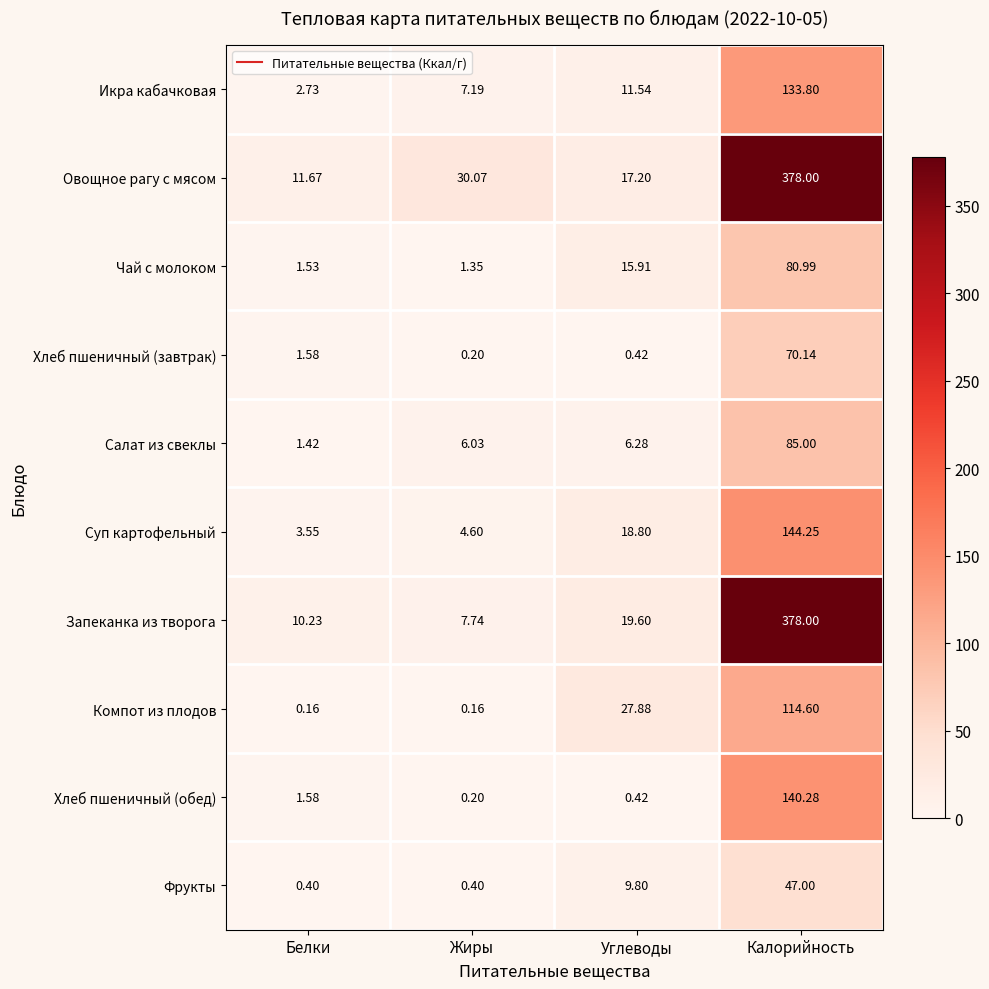

What is the total value across all series at Жиры?

57.9